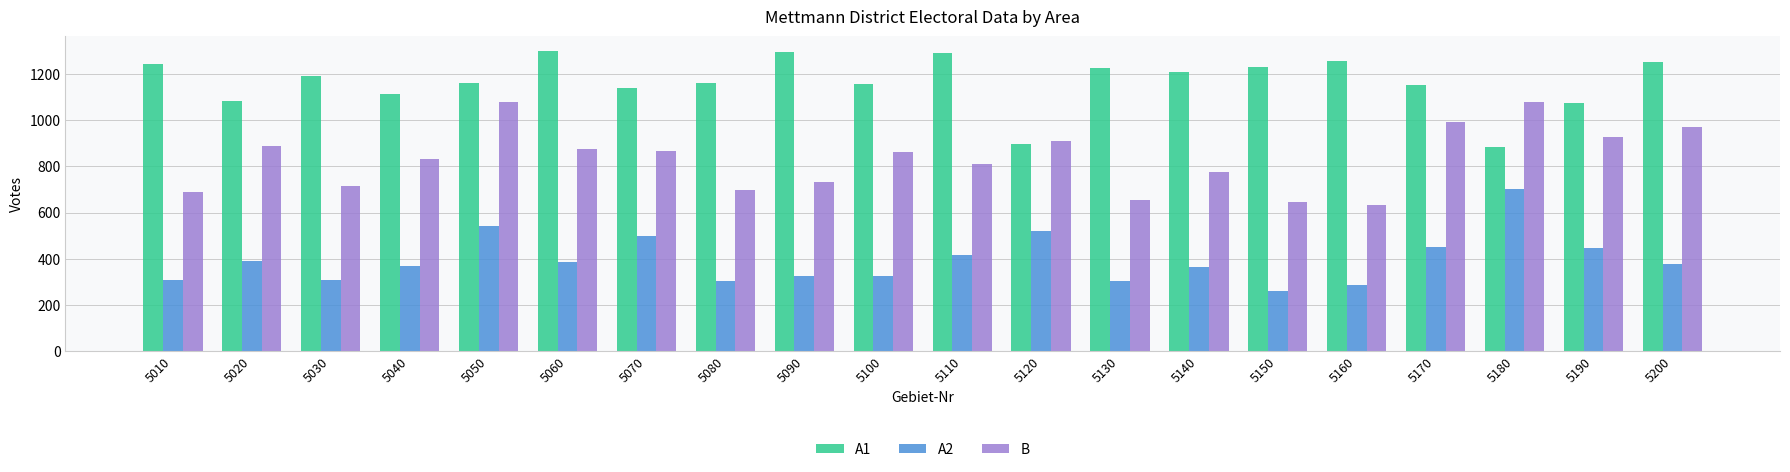

How many data points in A2 are less than 376?

10